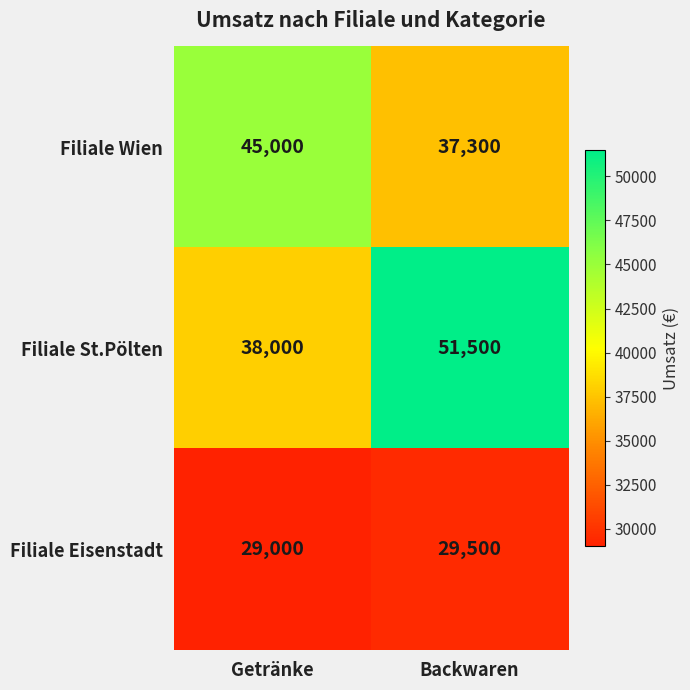

What is the sum of all Filiale St.Pölten values?

89500